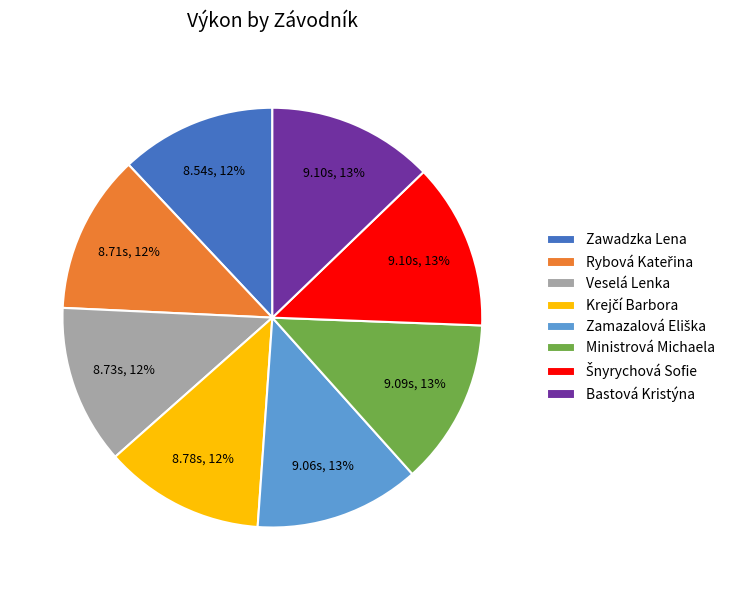

The Ministrová Michaela slice represents 13% of the pie. True or false?

True